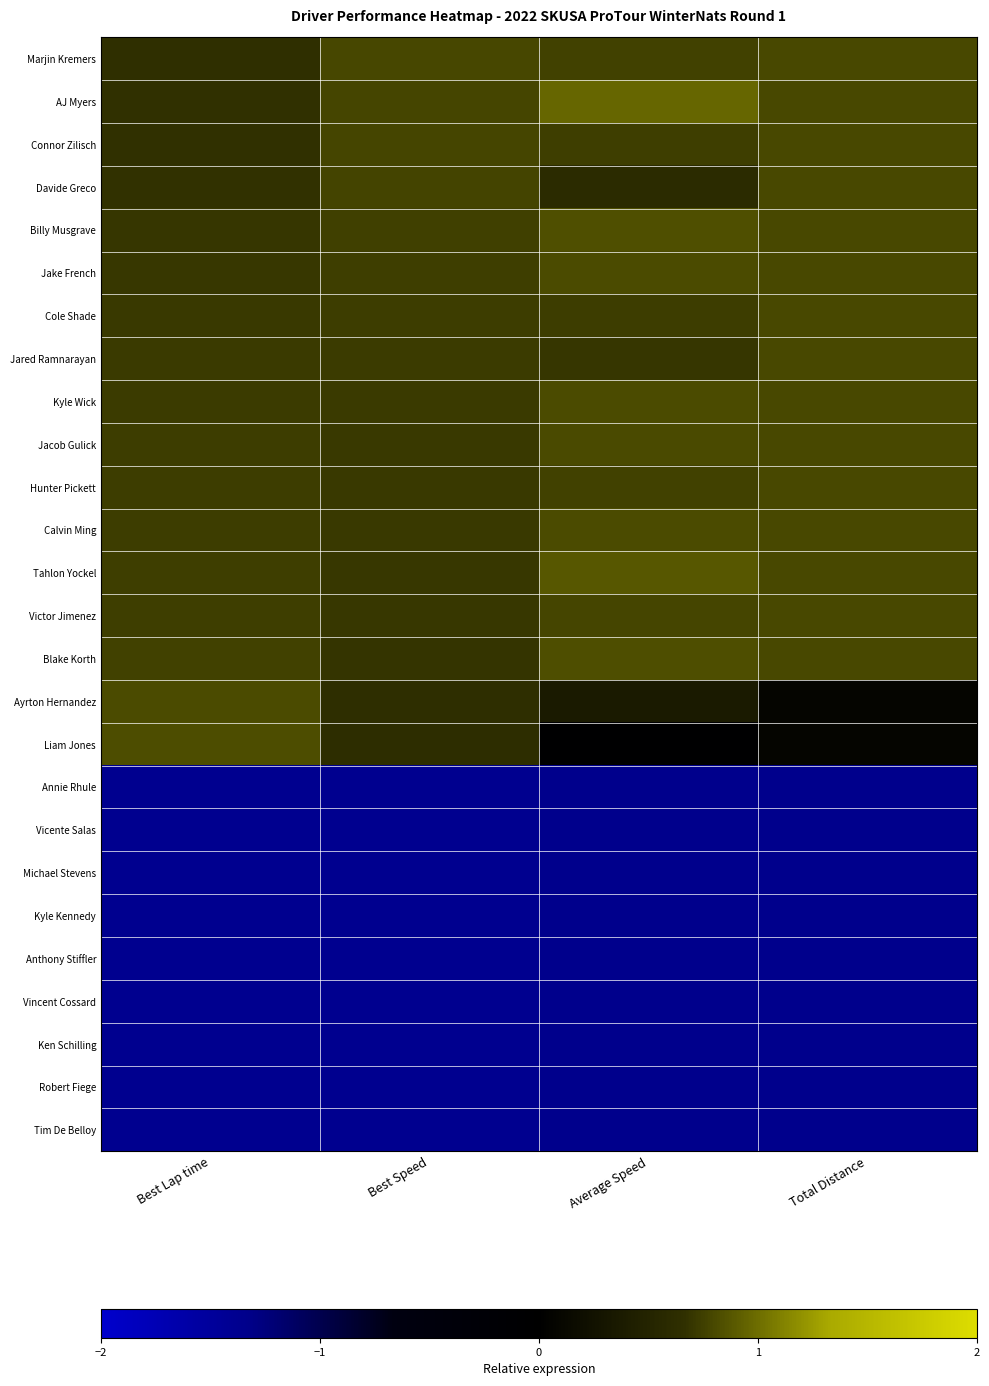

Reading left to right, transcribe all the data shown in this chart.

Marjin Kremers: Best Lap time=0.7	Best Speed=0.8	Average Speed=0.8	Total Distance=0.8
AJ Myers: Best Lap time=0.7	Best Speed=0.8	Average Speed=1.0	Total Distance=0.8
Connor Zilisch: Best Lap time=0.7	Best Speed=0.8	Average Speed=0.7	Total Distance=0.8
Davide Greco: Best Lap time=0.7	Best Speed=0.8	Average Speed=0.6	Total Distance=0.8
Billy Musgrave: Best Lap time=0.7	Best Speed=0.8	Average Speed=0.8	Total Distance=0.8
Jake French: Best Lap time=0.7	Best Speed=0.7	Average Speed=0.8	Total Distance=0.8
Cole Shade: Best Lap time=0.7	Best Speed=0.7	Average Speed=0.7	Total Distance=0.8
Jared Ramnarayan: Best Lap time=0.7	Best Speed=0.7	Average Speed=0.7	Total Distance=0.8
Kyle Wick: Best Lap time=0.7	Best Speed=0.7	Average Speed=0.8	Total Distance=0.8
Jacob Gulick: Best Lap time=0.7	Best Speed=0.7	Average Speed=0.8	Total Distance=0.8
Hunter Pickett: Best Lap time=0.7	Best Speed=0.7	Average Speed=0.8	Total Distance=0.8
Calvin Ming: Best Lap time=0.7	Best Speed=0.7	Average Speed=0.8	Total Distance=0.8
Tahlon Yockel: Best Lap time=0.7	Best Speed=0.7	Average Speed=0.9	Total Distance=0.8
Victor Jimenez: Best Lap time=0.7	Best Speed=0.7	Average Speed=0.8	Total Distance=0.8
Blake Korth: Best Lap time=0.8	Best Speed=0.7	Average Speed=0.8	Total Distance=0.8
Ayrton Hernandez: Best Lap time=0.8	Best Speed=0.6	Average Speed=0.4	Total Distance=0.1
Liam Jones: Best Lap time=0.8	Best Speed=0.6	Average Speed=-0.1	Total Distance=0.1
Annie Rhule: Best Lap time=-1.4	Best Speed=-1.4	Average Speed=-1.3	Total Distance=-1.4
Vicente Salas: Best Lap time=-1.4	Best Speed=-1.4	Average Speed=-1.3	Total Distance=-1.4
Michael Stevens: Best Lap time=-1.4	Best Speed=-1.4	Average Speed=-1.3	Total Distance=-1.4
Kyle Kennedy: Best Lap time=-1.4	Best Speed=-1.4	Average Speed=-1.3	Total Distance=-1.4
Anthony Stiffler: Best Lap time=-1.4	Best Speed=-1.4	Average Speed=-1.3	Total Distance=-1.4
Vincent Cossard: Best Lap time=-1.4	Best Speed=-1.4	Average Speed=-1.3	Total Distance=-1.4
Ken Schilling: Best Lap time=-1.4	Best Speed=-1.4	Average Speed=-1.3	Total Distance=-1.4
Robert Fiege: Best Lap time=-1.4	Best Speed=-1.4	Average Speed=-1.3	Total Distance=-1.4
Tim De Belloy: Best Lap time=-1.4	Best Speed=-1.4	Average Speed=-1.3	Total Distance=-1.4